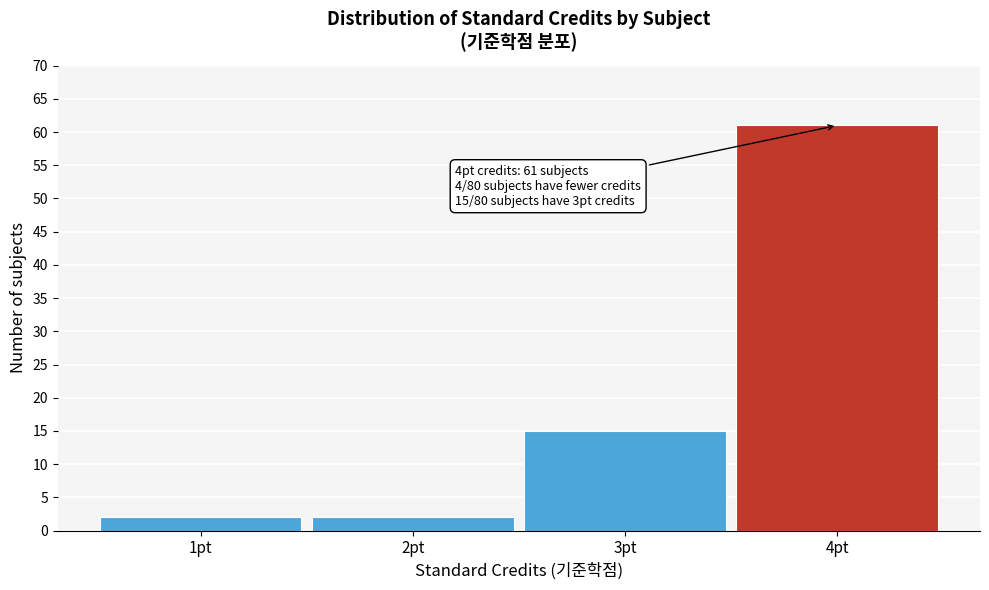

Over which range of the x-axis is the bar tallest?

3.5 to 4.5